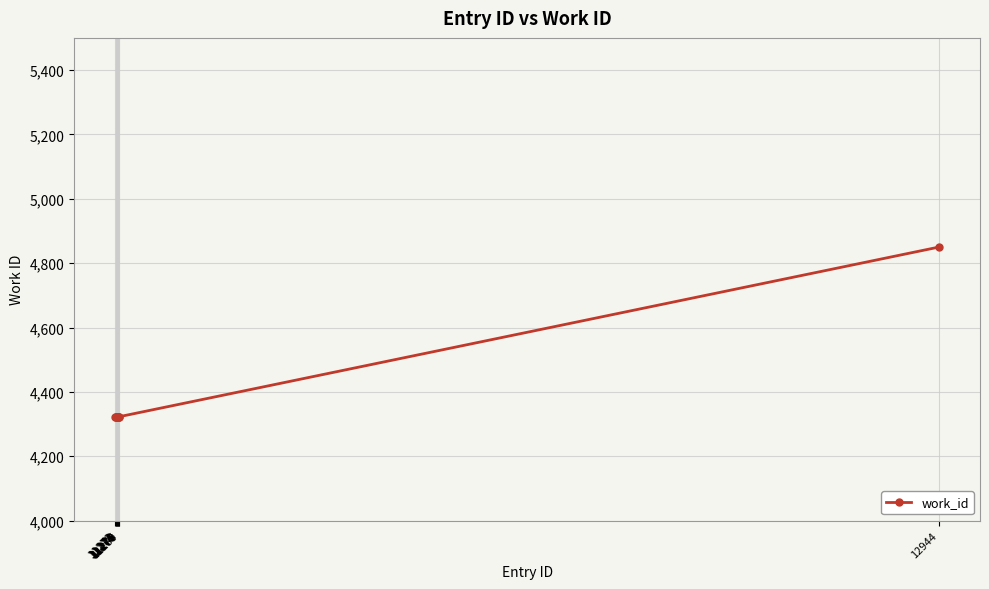

What is the sum of all values?

43757